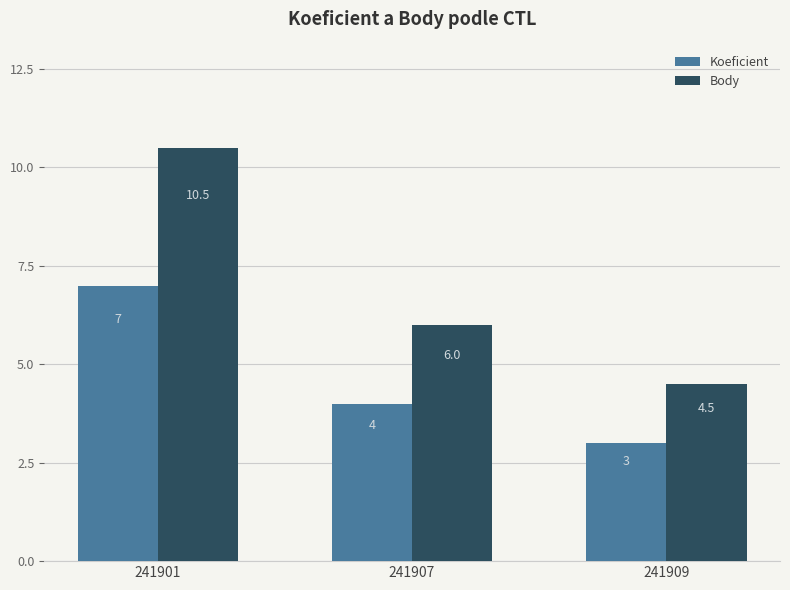

At how many categories does at least one series exceed 4?

3